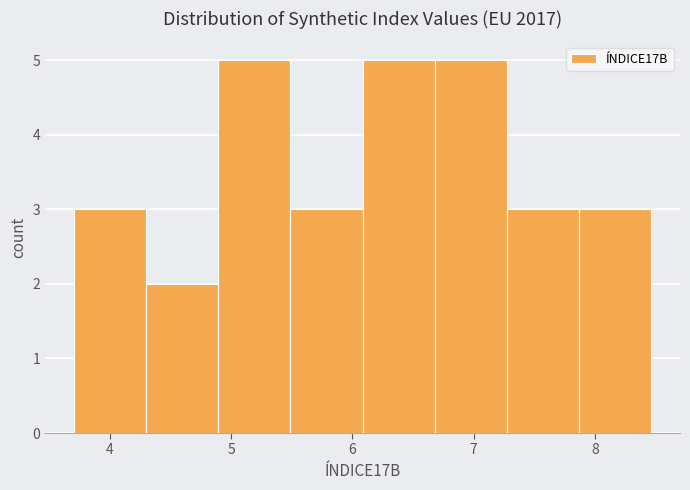

Reading left to right, transcribe this chart: for each bar, give the range it covers on the x-axis and its height. Neither the bar edges nor the heights are printed on the chart, so give them approximately, as read against the axes.

3.7 to 4.3: 3
4.3 to 4.9: 2
4.9 to 5.5: 5
5.5 to 6.1: 3
6.1 to 6.7: 5
6.7 to 7.3: 5
7.3 to 7.9: 3
7.9 to 8.5: 3